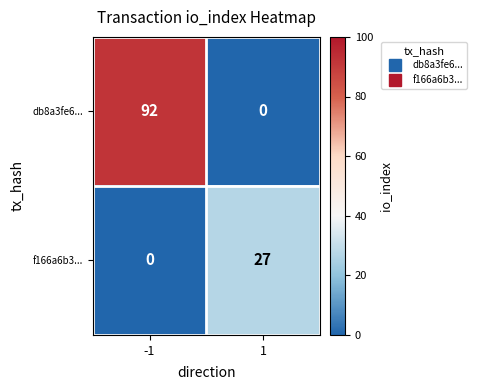

The db8a3fe6... series shows -43 at 1. True or false?

False